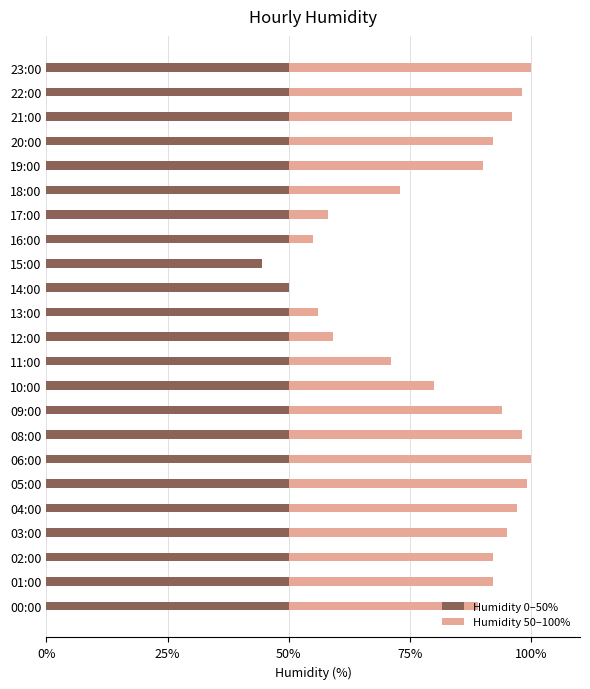

What is the sum of all Humidity 0–50% values?

1144.5